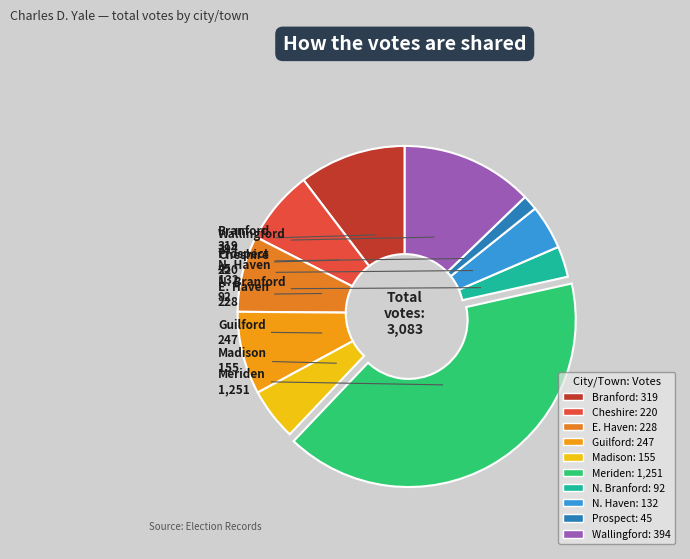

How many slices are in this pie chart?

10